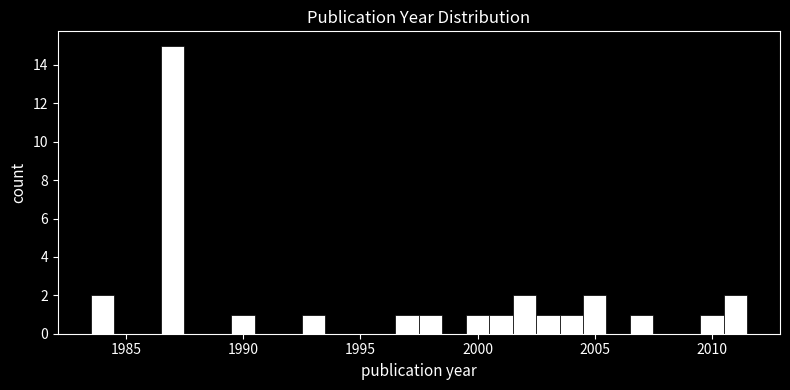

Read against the x-axis, roughly where is the centre of the tallest bar?

1987.0